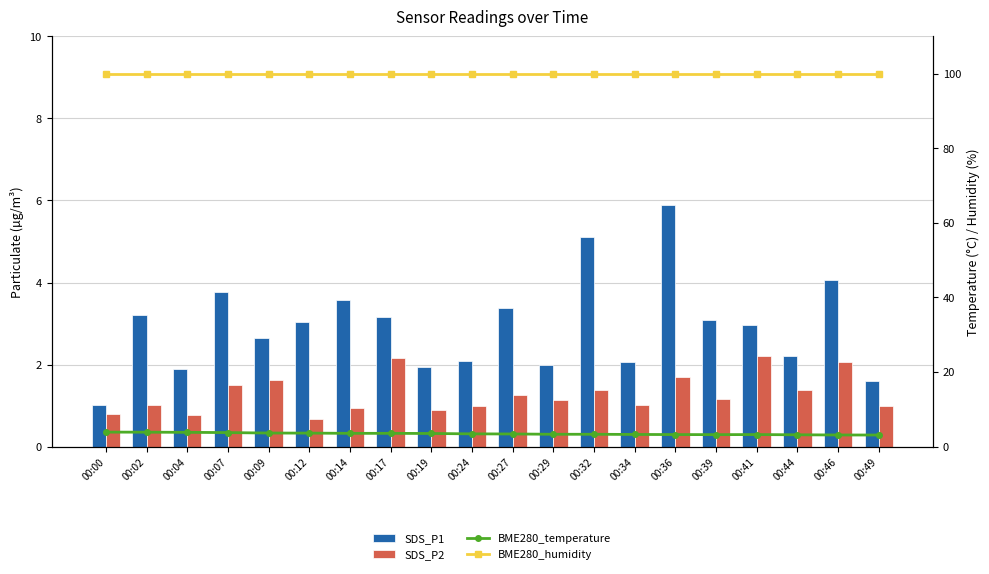

Which series has the widest spread of values?

SDS_P1